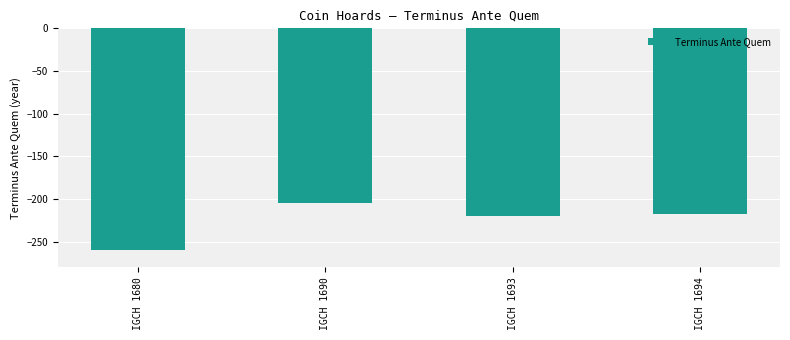

What is the sum of all values?

-901